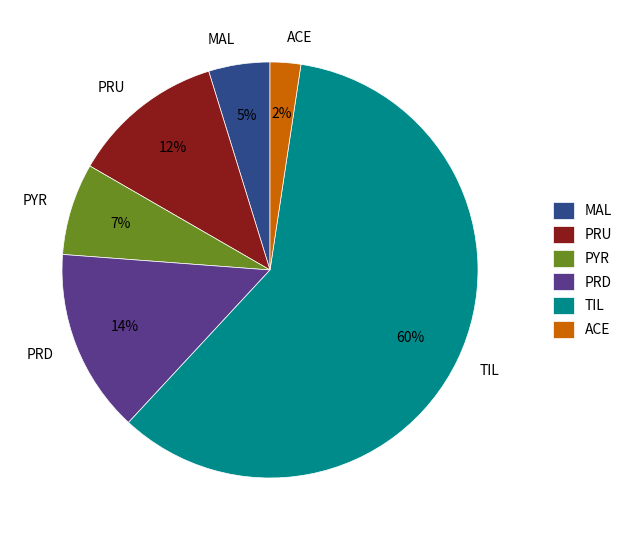

Which category has the biggest portion of the pie?

TIL